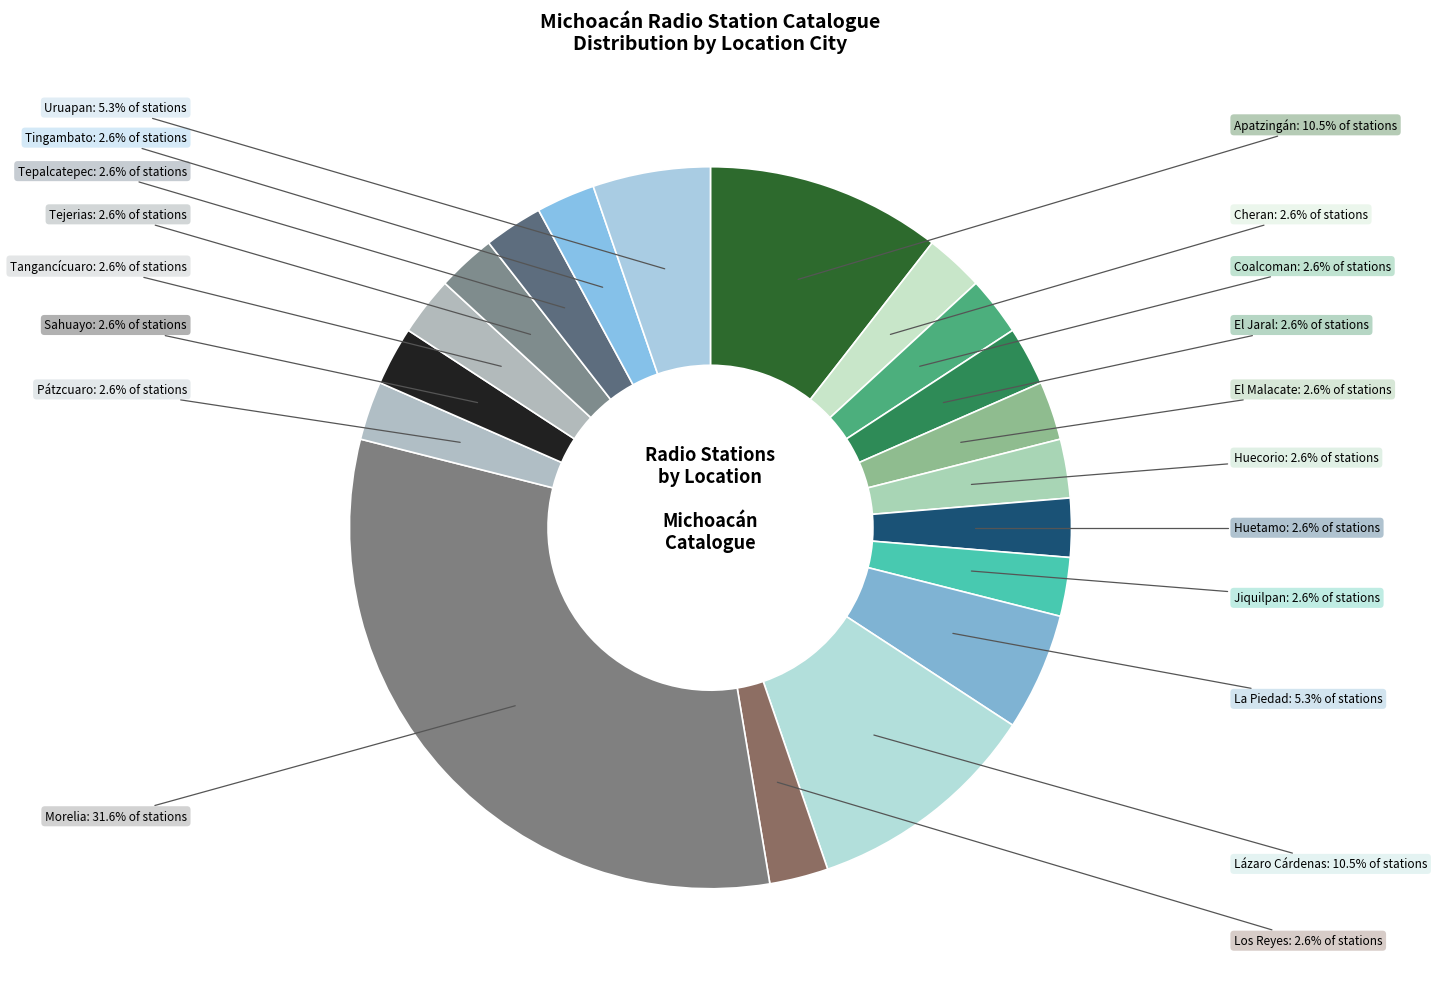

To the nearest percent, what portion does El Jaral represent?

3%